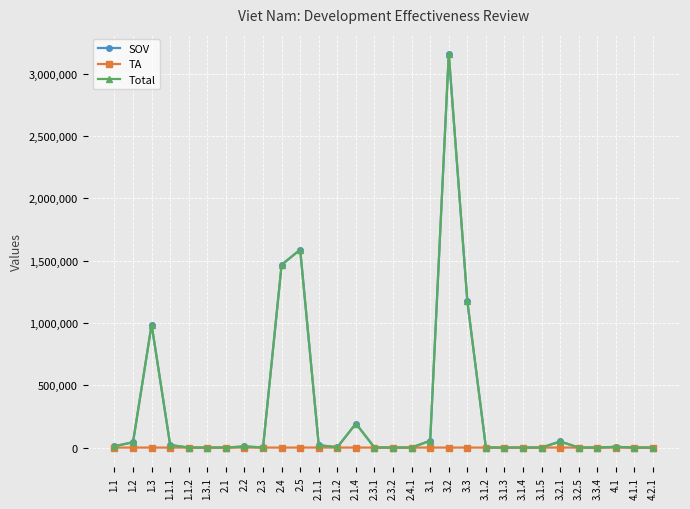

What is the maximum value for SOV?

3160000.0